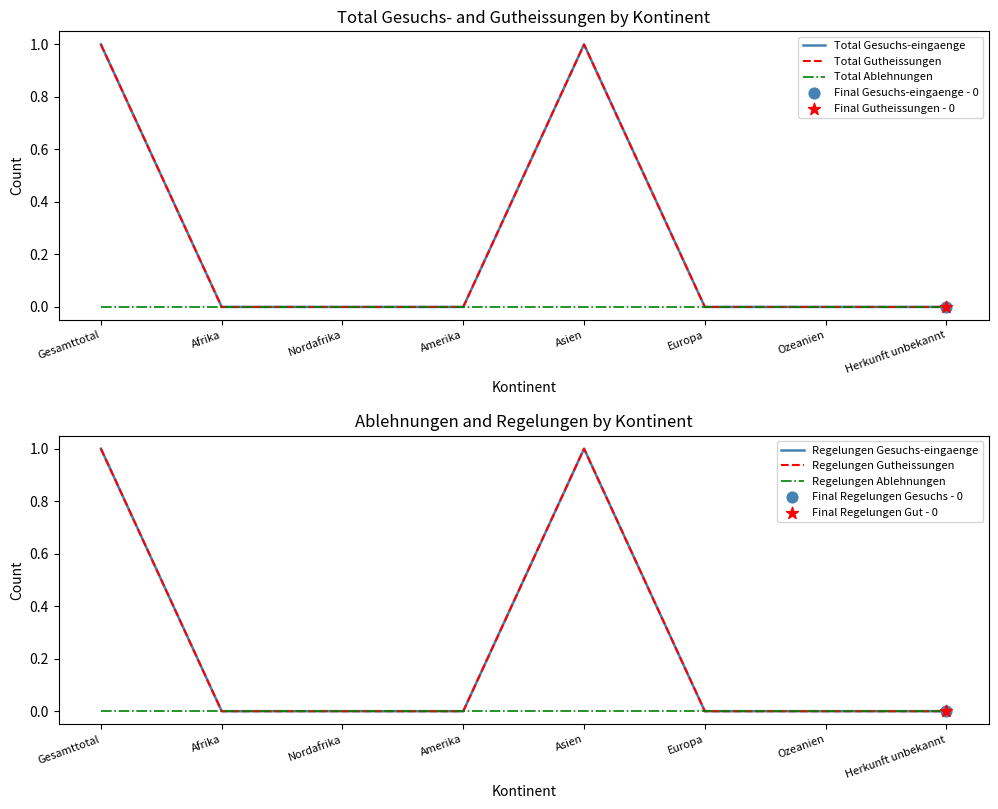

Which series contains the lowest Y value?

Total Gesuchs-eingaenge